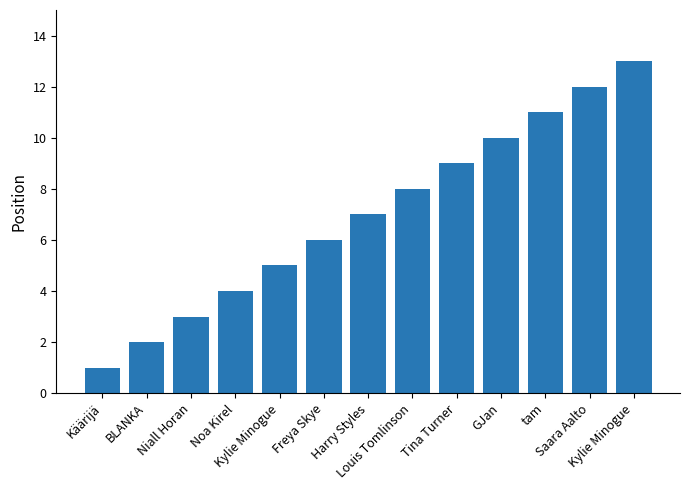

The chart shows a value of 4 at Tina Turner. True or false?

False